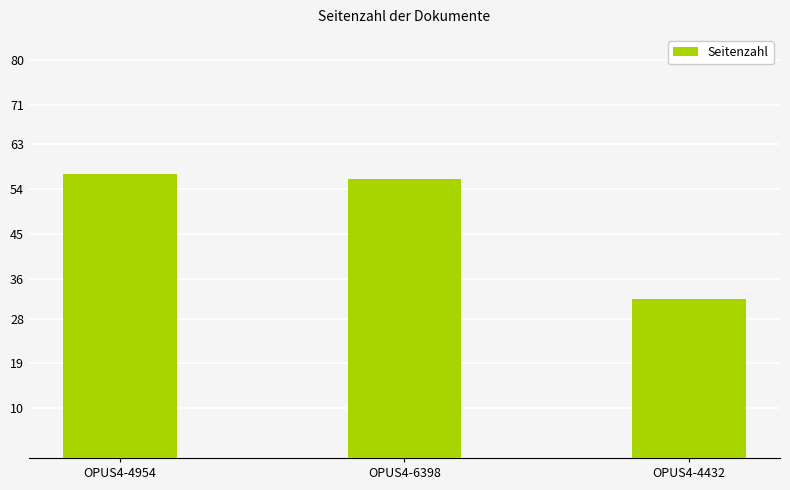

True or false: the data shows 56 at OPUS4-6398.

True